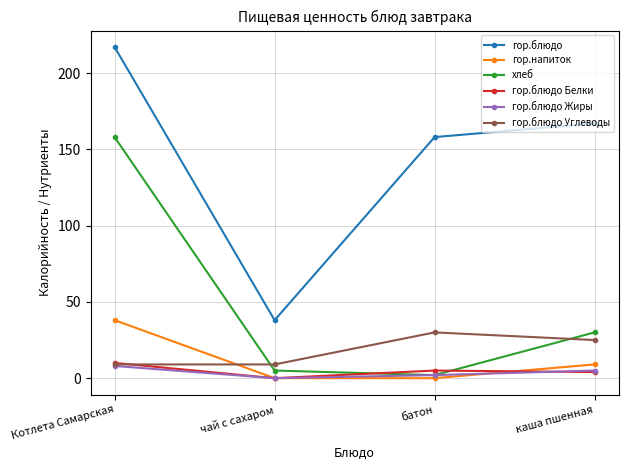

Which series ends up on top after the final intersection of гор.блюдо Белки and хлеб?

хлеб